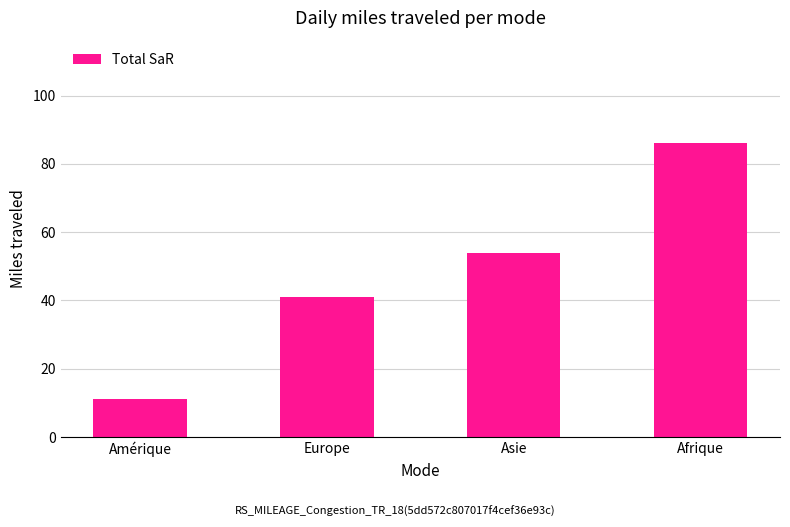

List the labels in order of value, largest first.

Afrique, Asie, Europe, Amérique